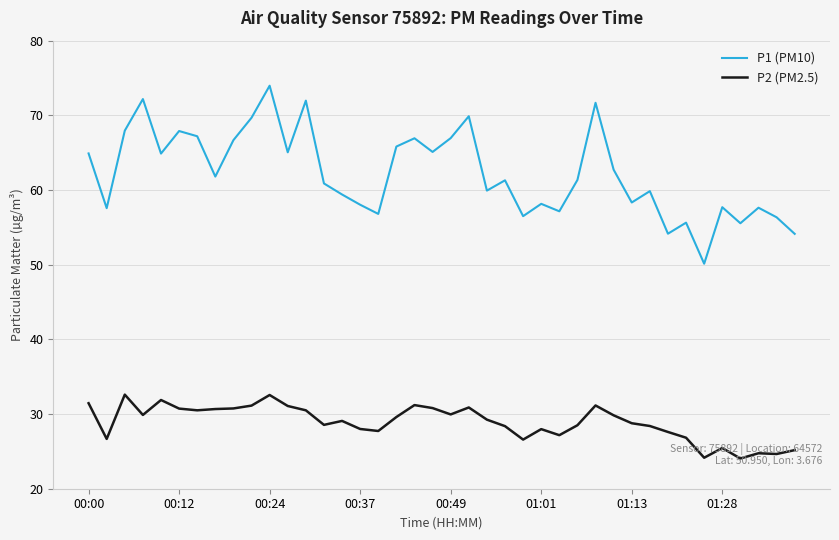

Which series has the largest total across all categories?

P1 (PM10)